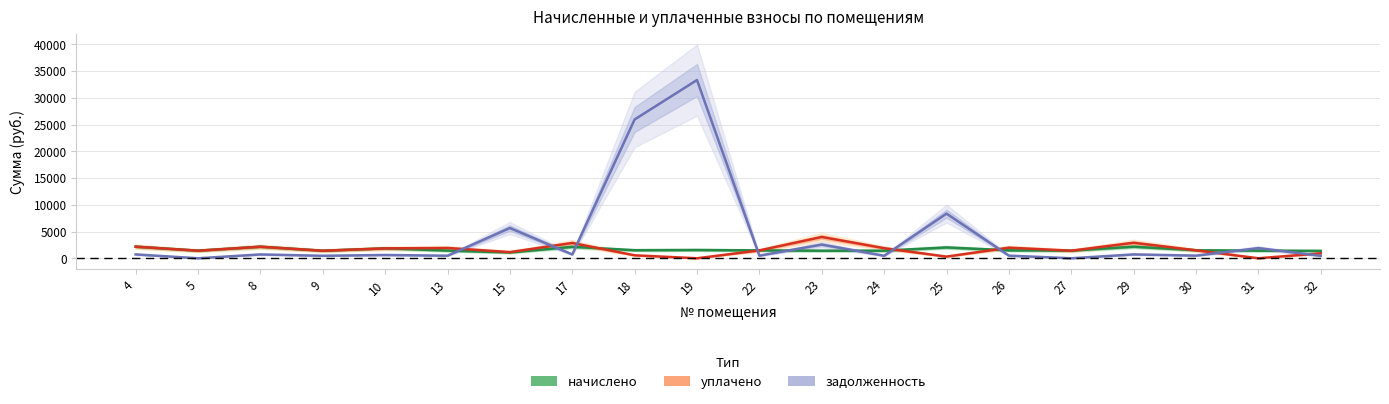

What are all the series names shown in the legend?

начислено, уплачено, задолженность